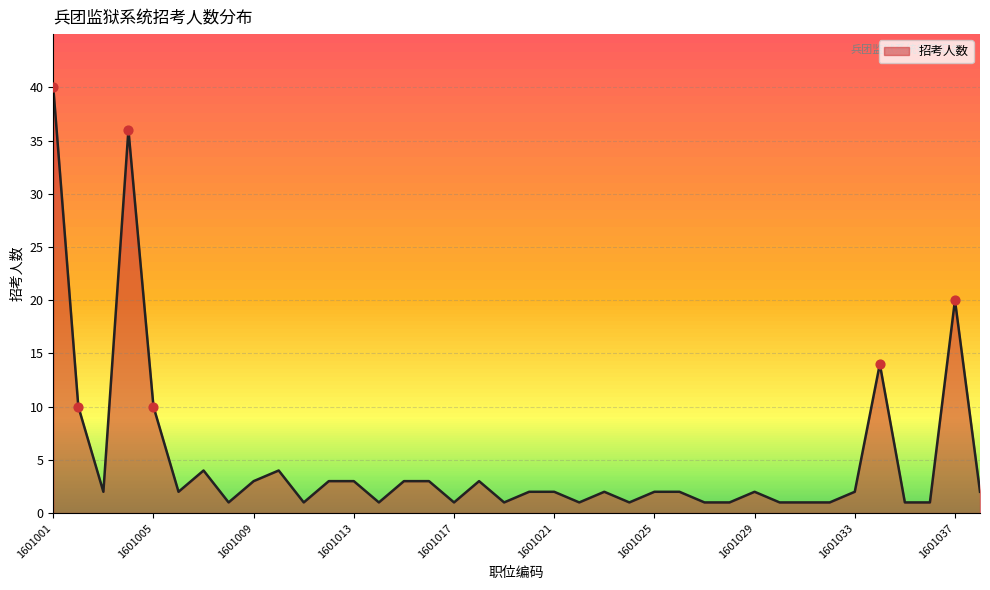

What is the difference between the maximum and minimum values?

39